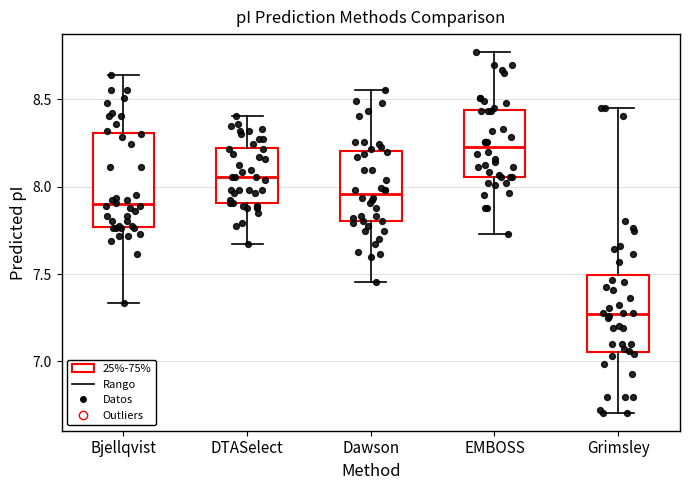

Which box has the lowest median line?

Grimsley